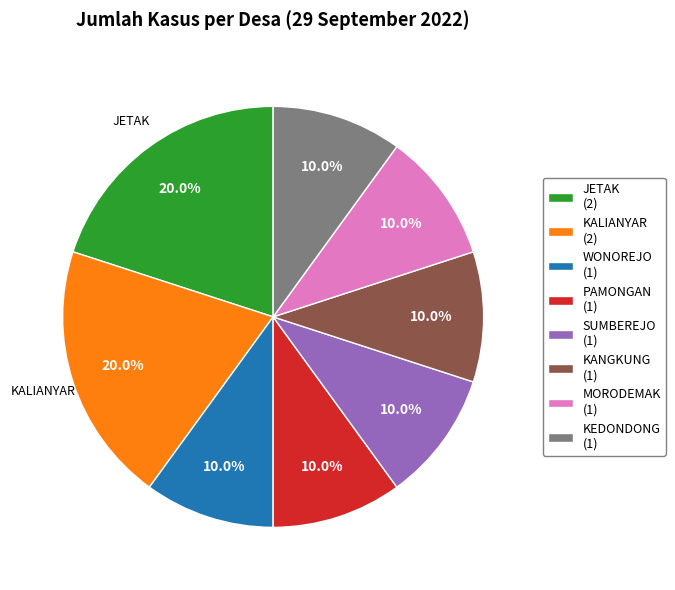

Is there a majority slice in this chart?

No